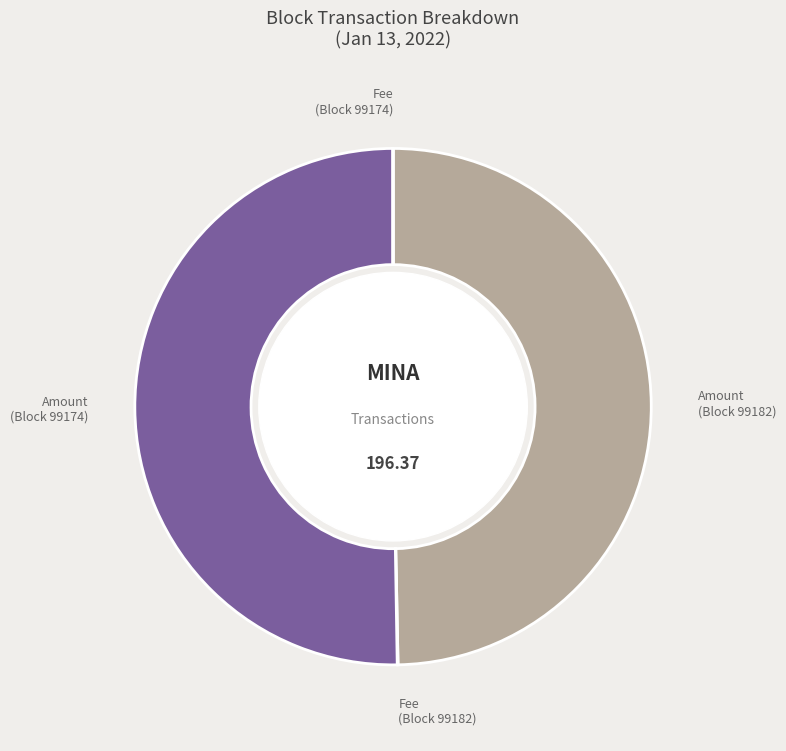

Is there a majority slice in this chart?

Yes